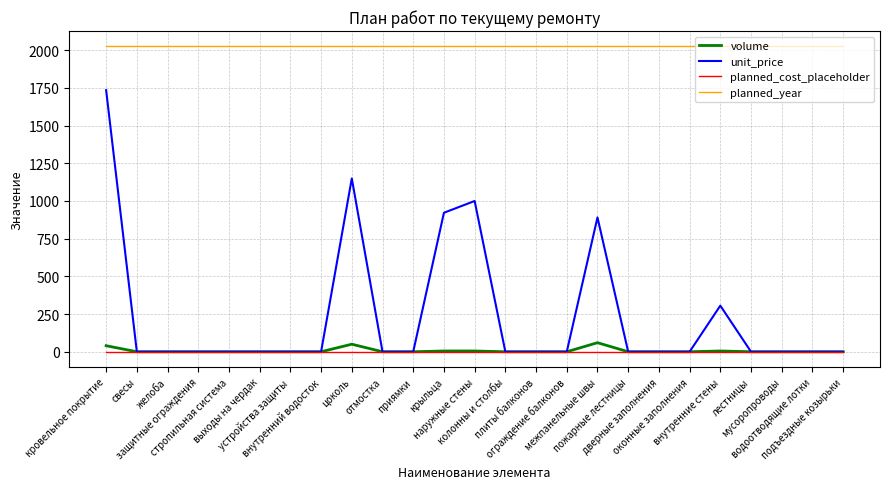

What is the sum of all unit_price values?

6000.7